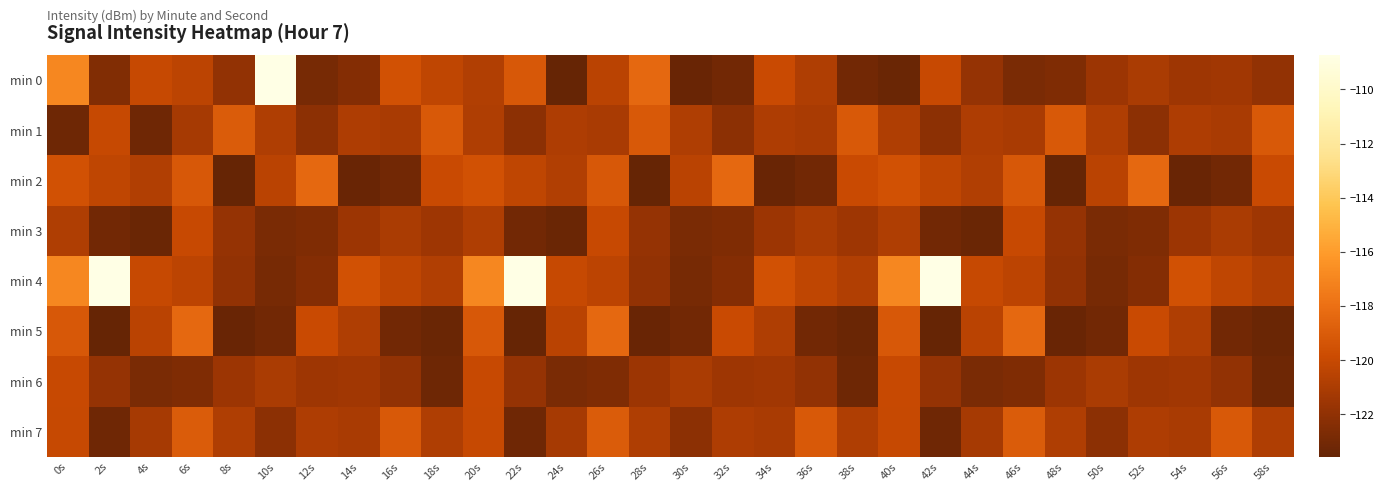

What is the total value across all series at 2s?

-963.2